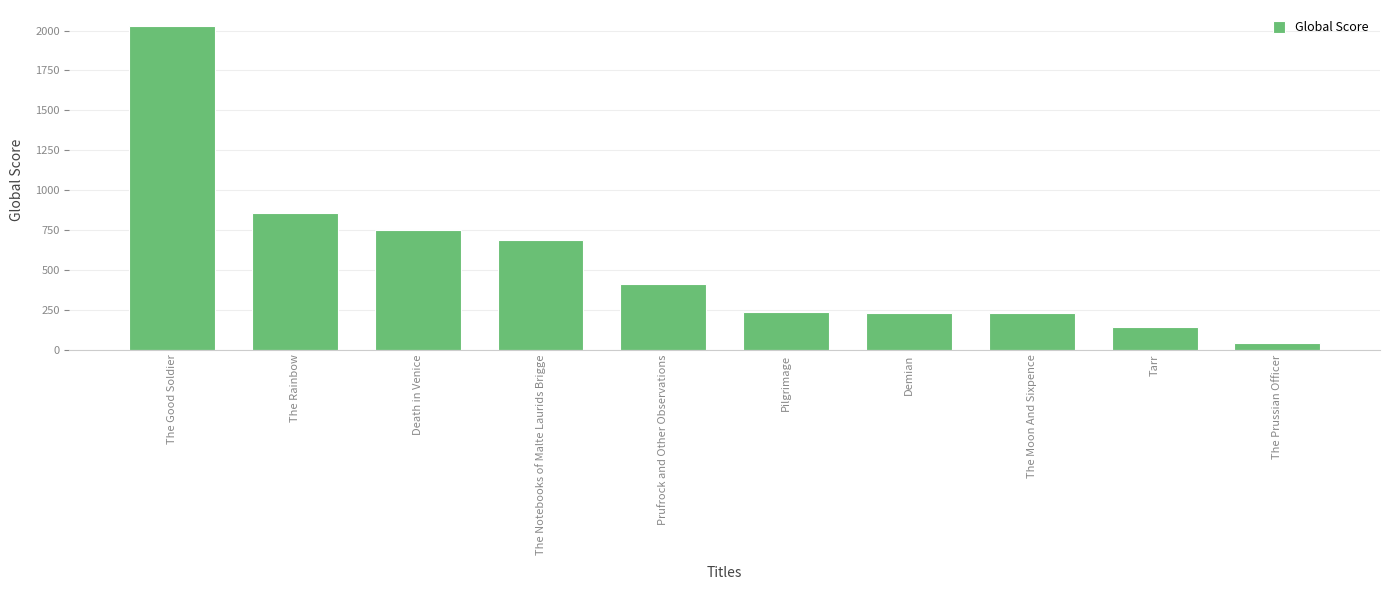

Which has a higher value, The Rainbow or The Prussian Officer?

The Rainbow